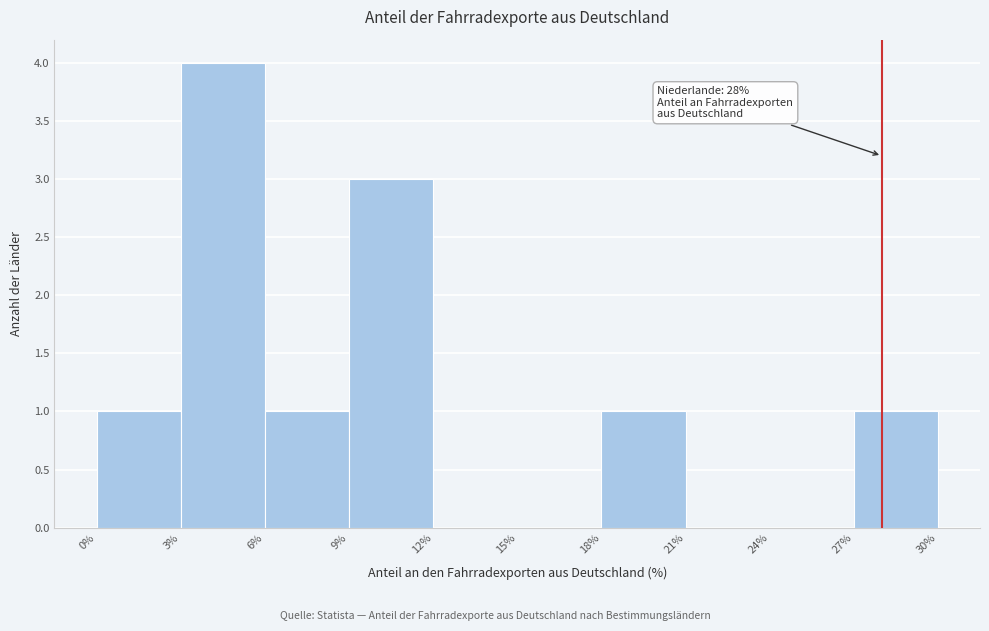

Over which range of the x-axis is the bar tallest?

3% to 6%